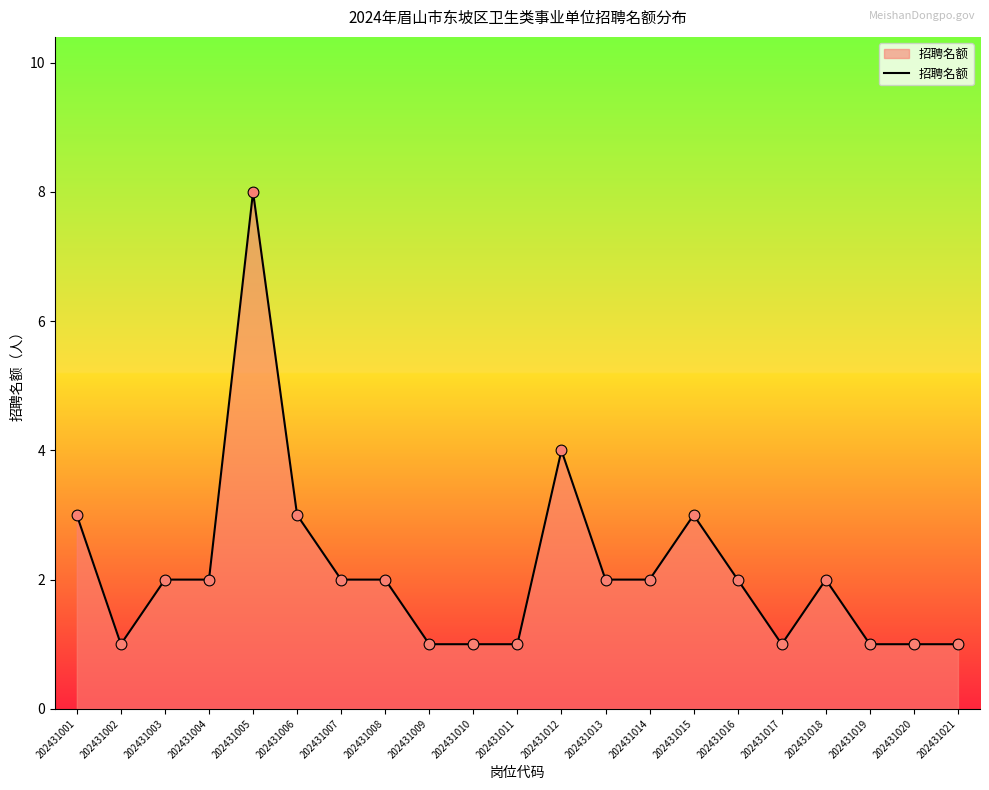

What is the ratio of the value at 202431014 to the value at 202431008?

1.0